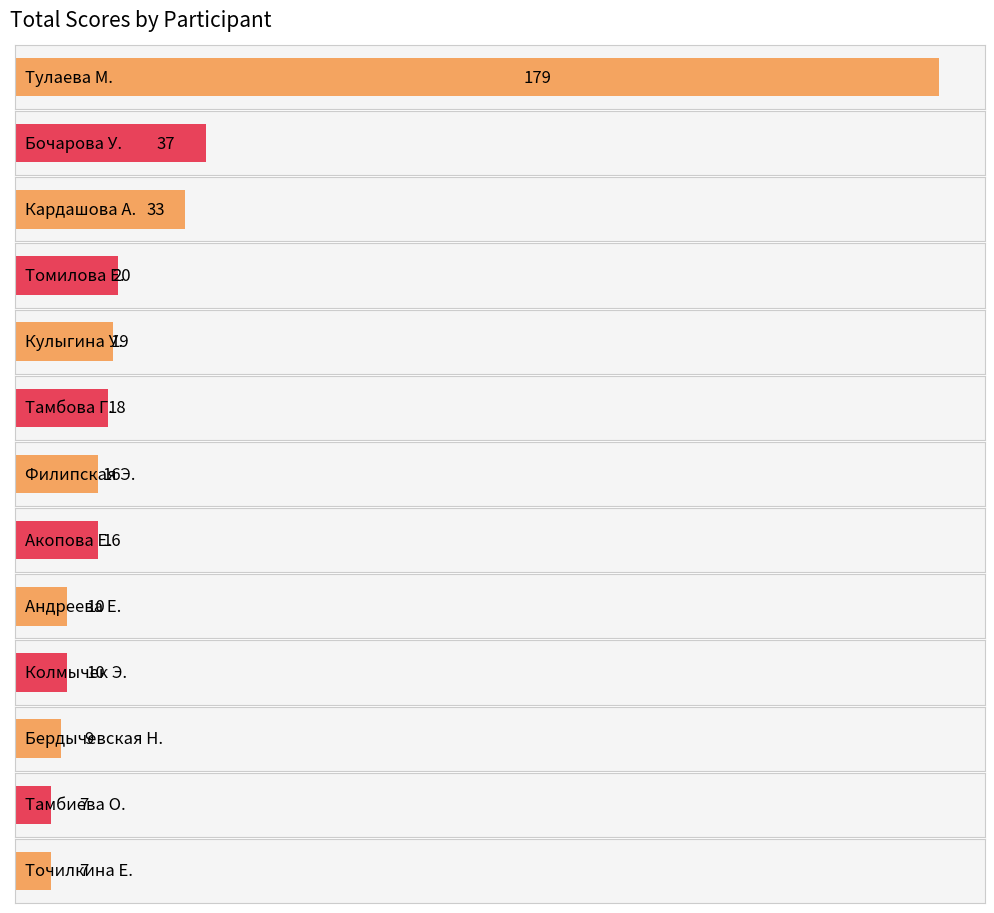

What value does the data have at Тулаева М.?

179